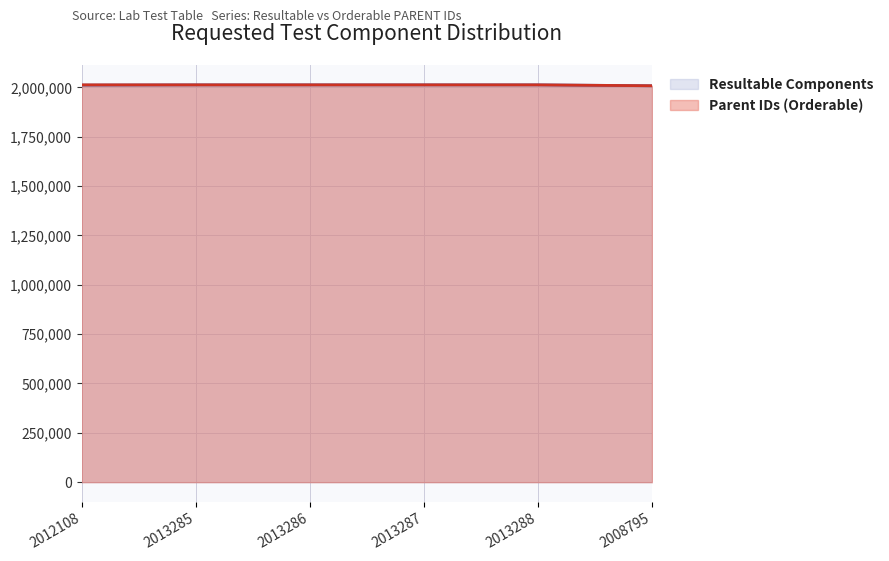

True or false: Resultable Components has a value of 788981 at 2013288.

False